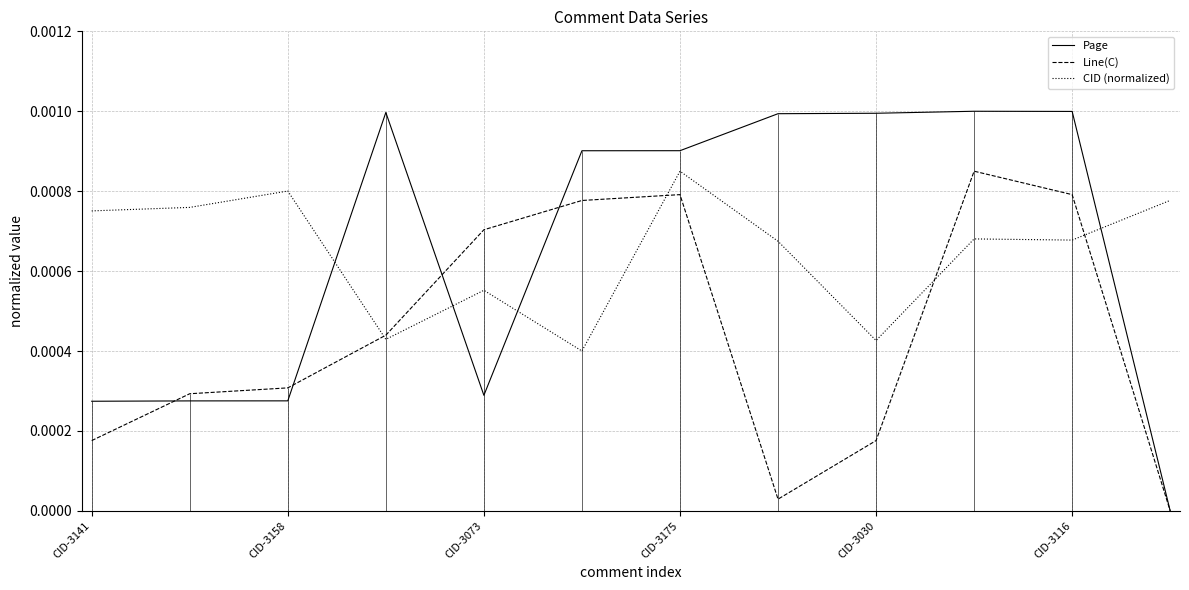

Between which two adjacent categories do Line(C) and Page first intersect?

CID-3141 and CID-3158